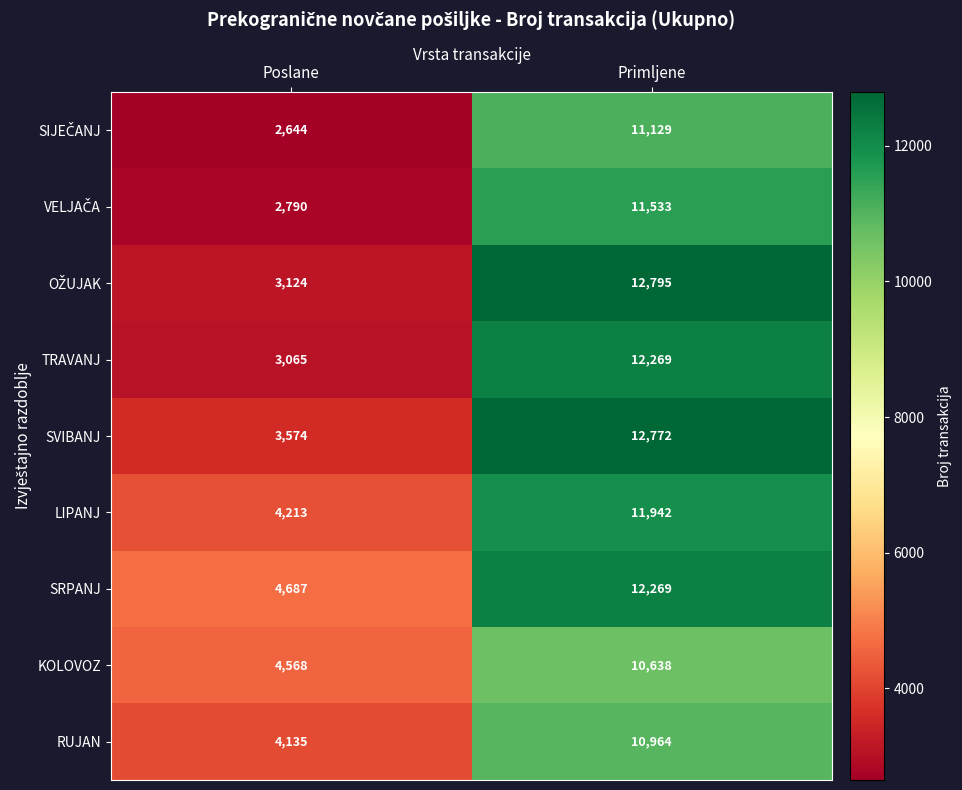

Which category has the lowest value across all series?

Poslane